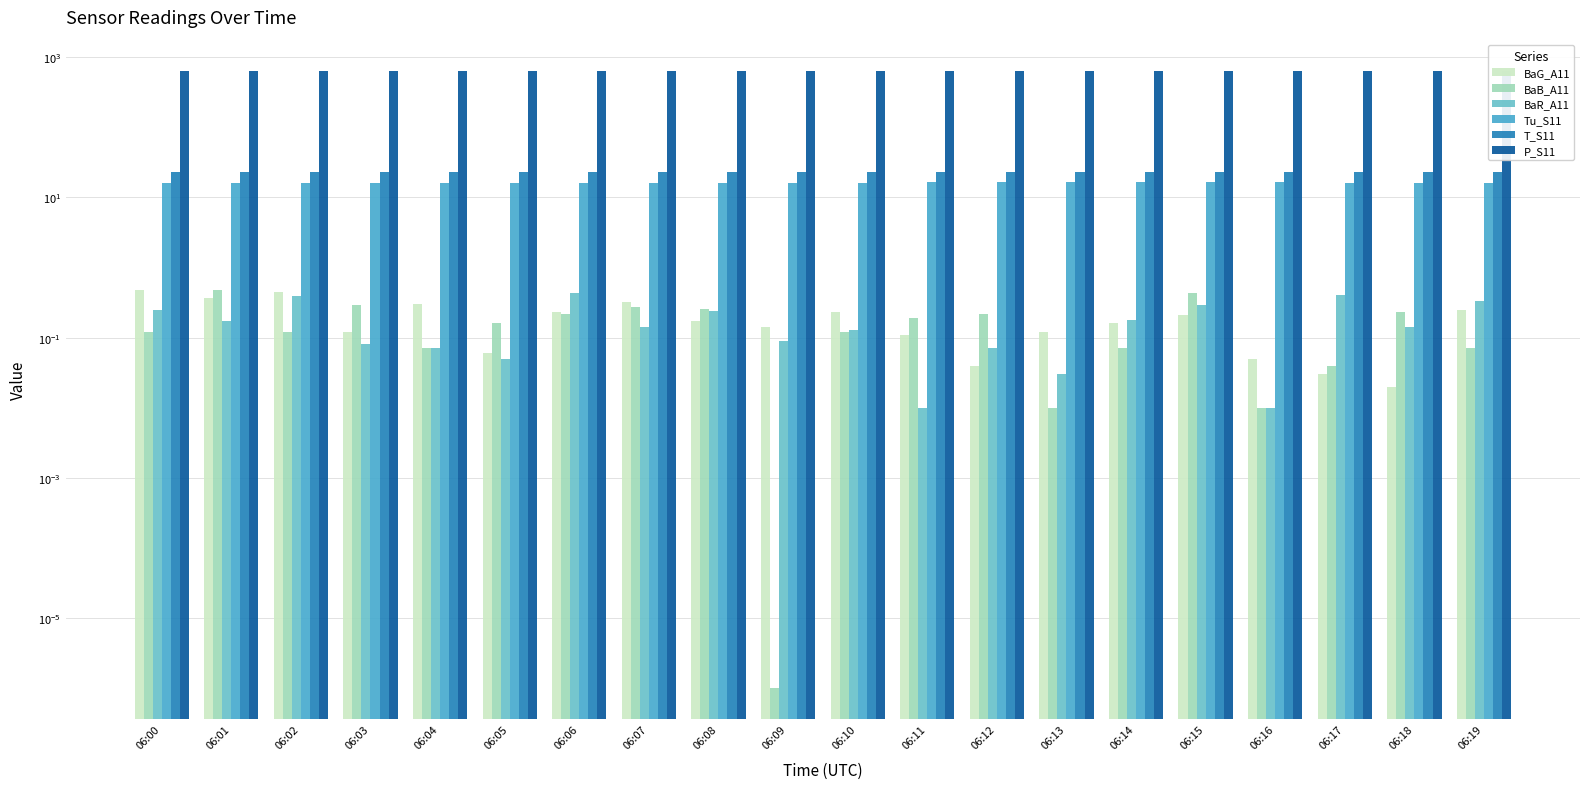

Which category has the highest value across all series?

06:13